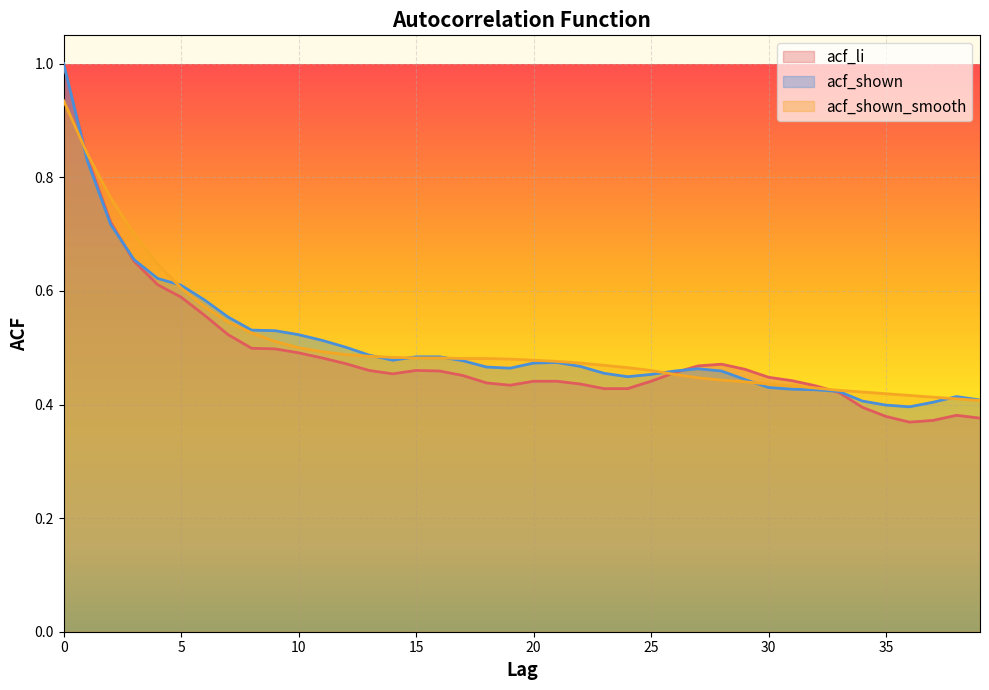

Rank the categories by acf_li value from lowest to highest.

36, 37, 39, 35, 38, 34, 33, 23, 24, 32, 19, 22, 18, 20, 21, 25, 31, 30, 17, 14, 26, 16, 13, 15, 29, 27, 28, 12, 11, 10, 9, 8, 7, 6, 5, 4, 3, 2, 1, 0